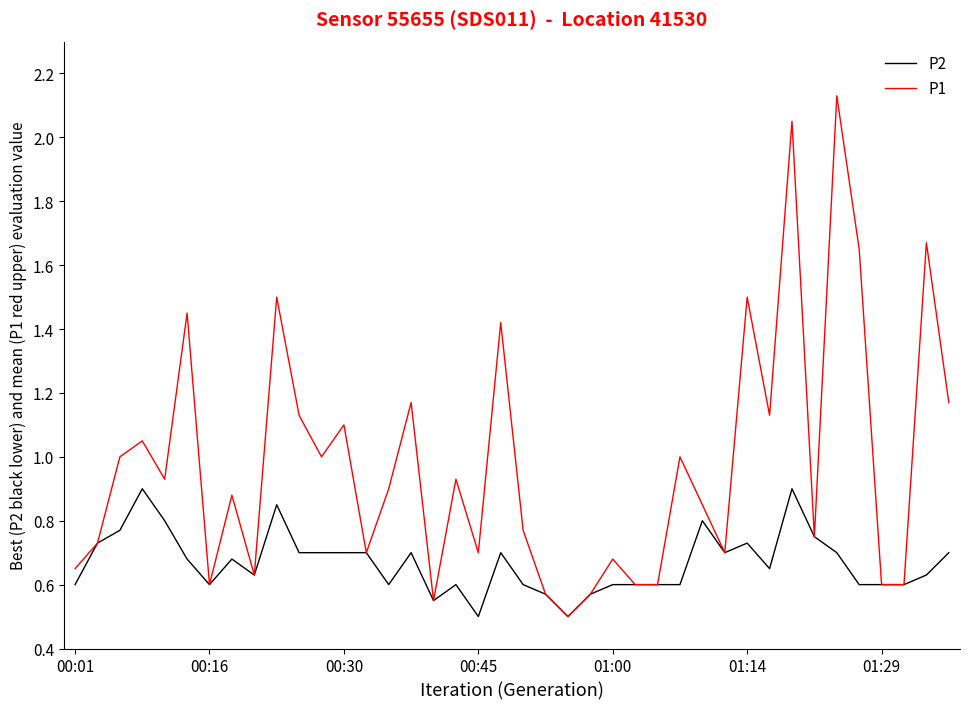

Rank the series by their average value, from lowest to highest.

P2, P1